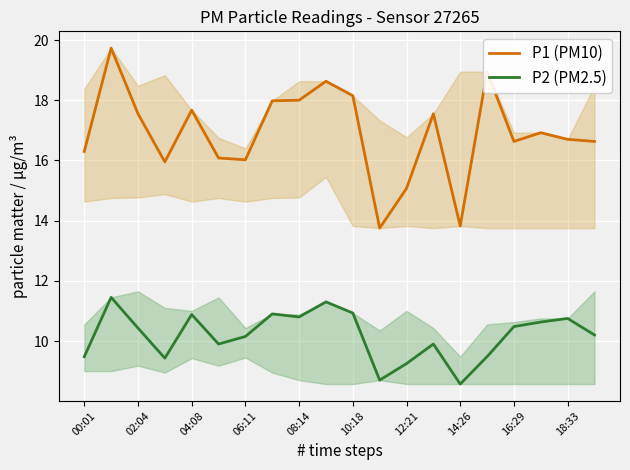

True or false: P2 (PM2.5) and P1 (PM10) intersect in this chart.

False